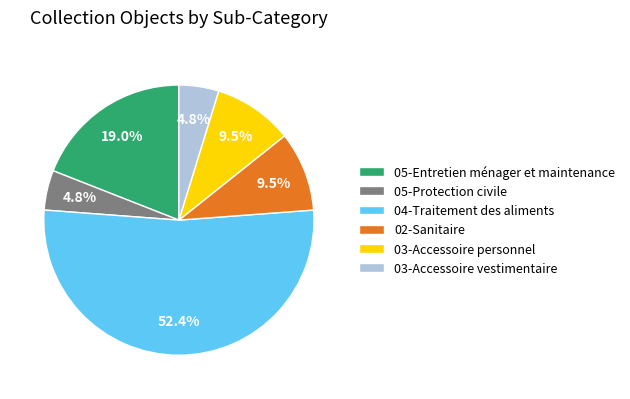

Which slice is the largest?

04-Traitement des aliments